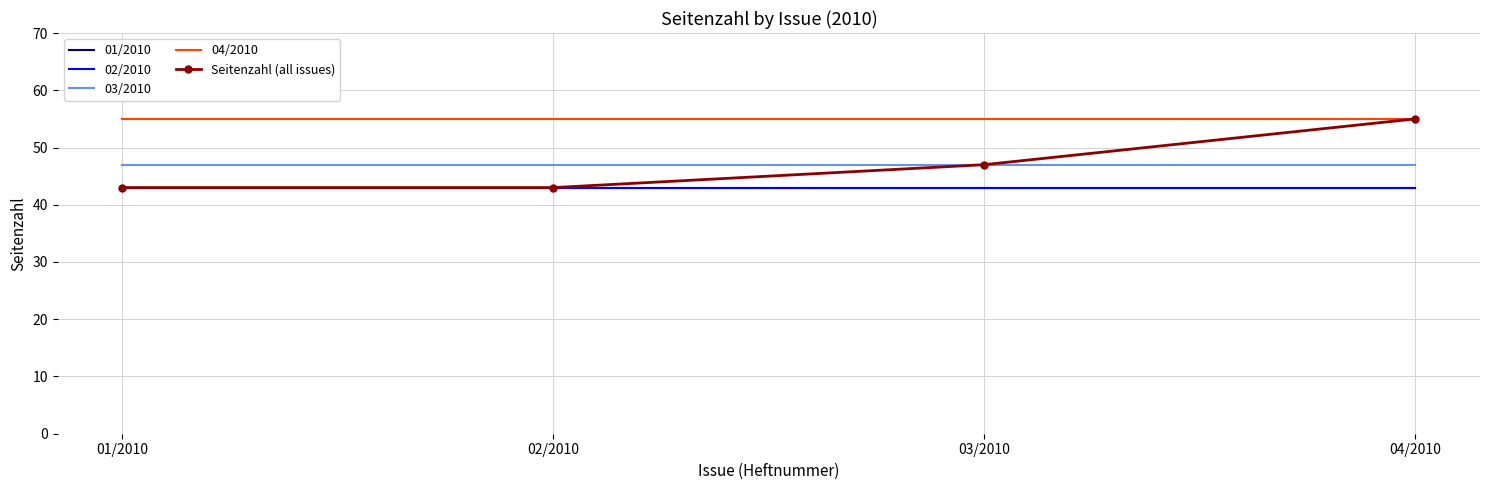

What is the average value of the 04/2010 series?

55